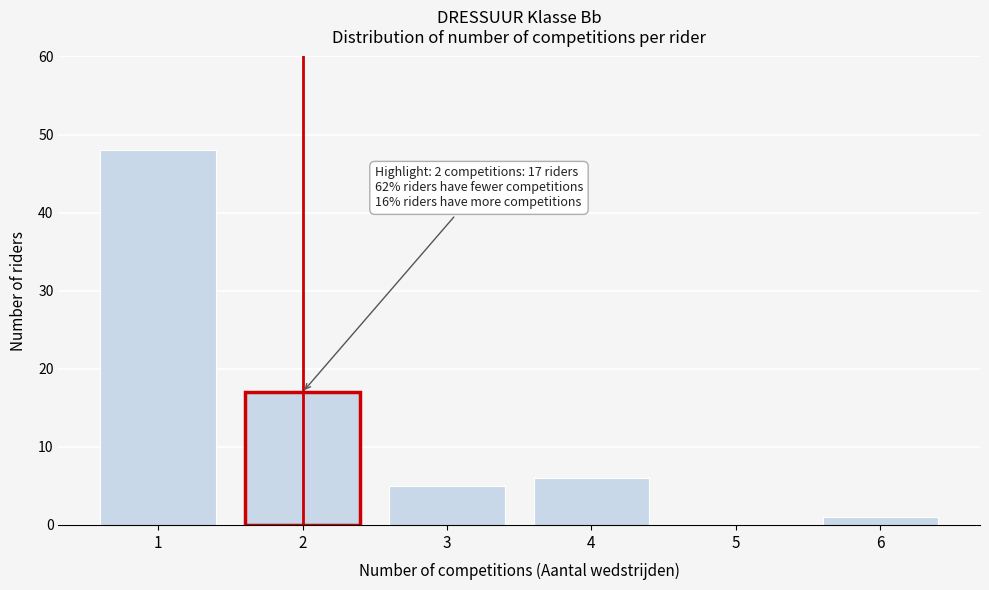

Reading right to left, extract all data points from this chart.

6=1	5=0	4=6	3=5	2=17	1=48